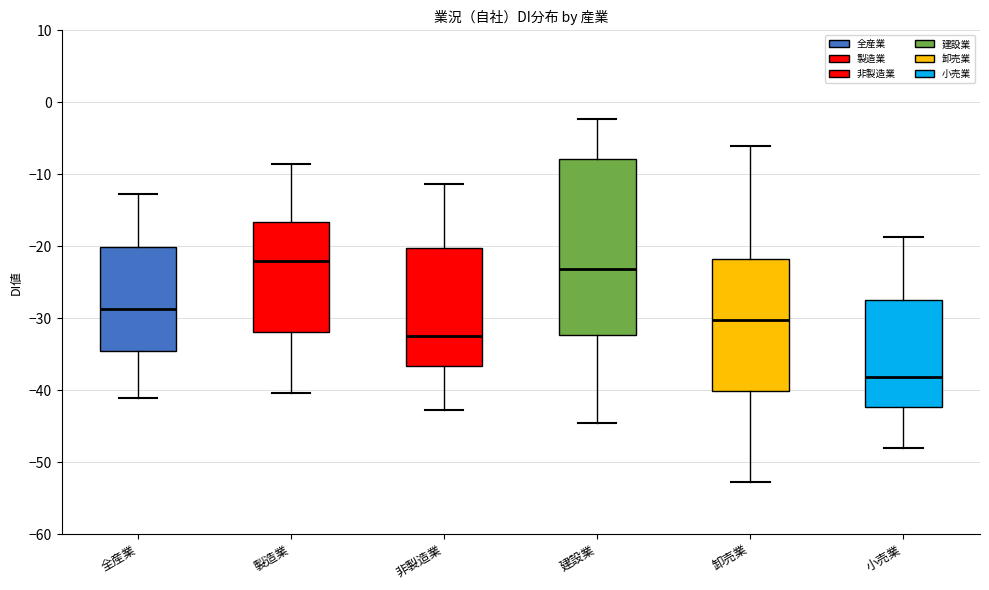

Reading left to right, read every box against the y-axis: the position of its median line, the range the box covers, and the ends of its whiskers. The values are not printed on the chart, so give them approximately, as read against the axis.

全産業: median -29, box -35 to -20, whiskers -41 to -13
製造業: median -22, box -32 to -17, whiskers -40 to -8
非製造業: median -32, box -37 to -20, whiskers -43 to -11
建設業: median -23, box -32 to -8, whiskers -44 to -2
卸売業: median -30, box -40 to -22, whiskers -53 to -6
小売業: median -38, box -42 to -27, whiskers -48 to -19